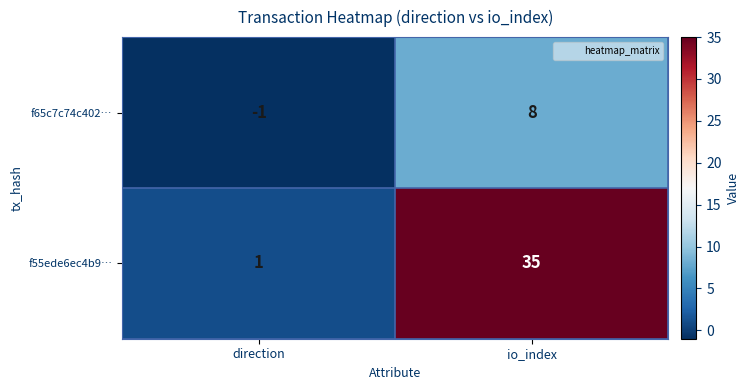

The value of f65c7c74c402… at io_index is 2. True or false?

False